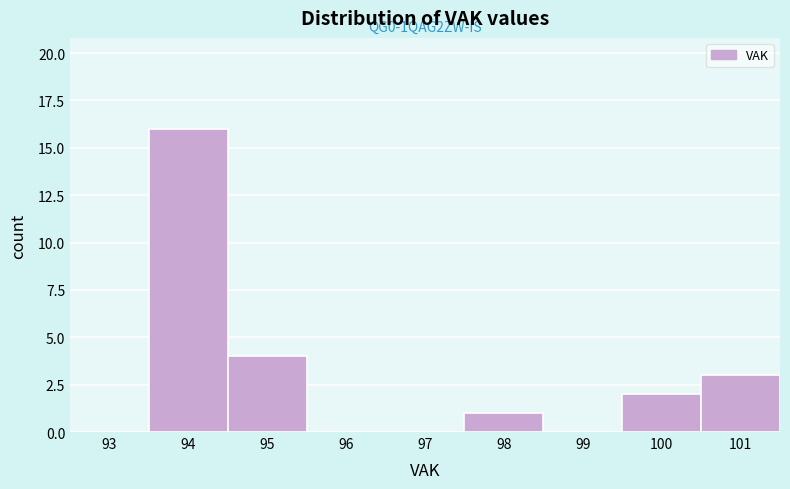

Reading left to right, what are all the values shown in this chart?

93=0	94=16	95=4	96=0	97=0	98=1	99=0	100=2	101=3